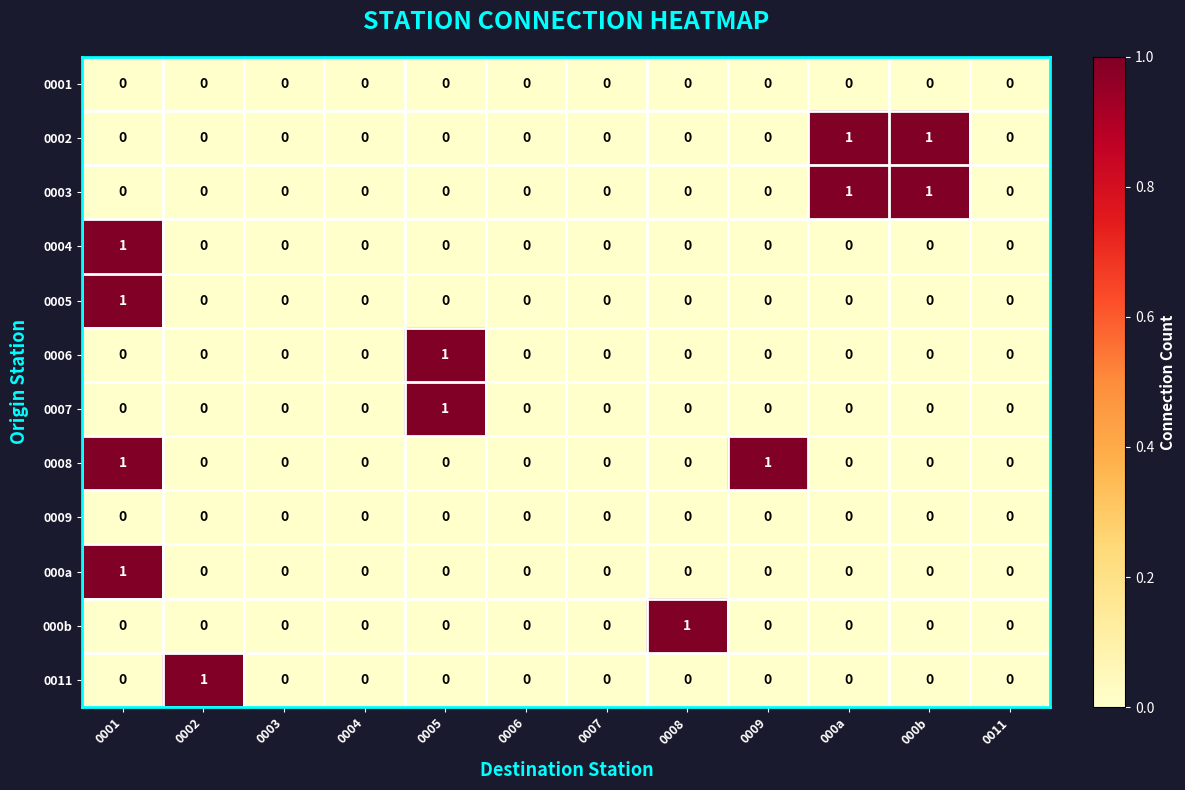

Count the number of categories in the chart.

12